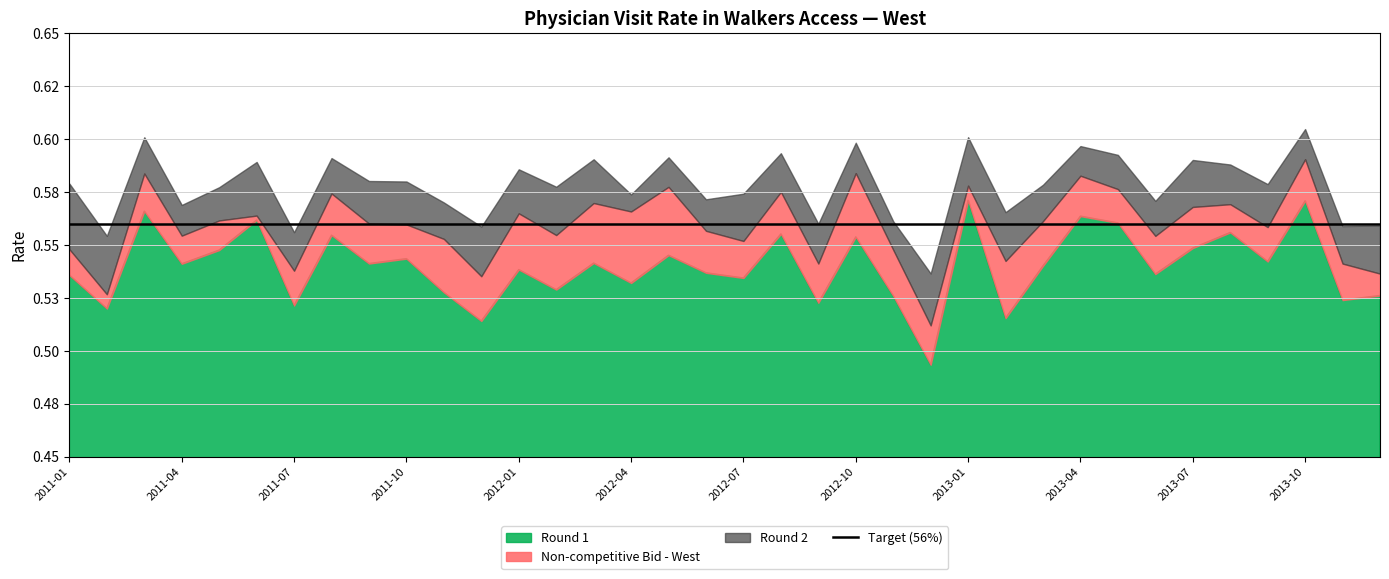

What is the difference between the maximum and minimum values in the Round 1 series?

0.1